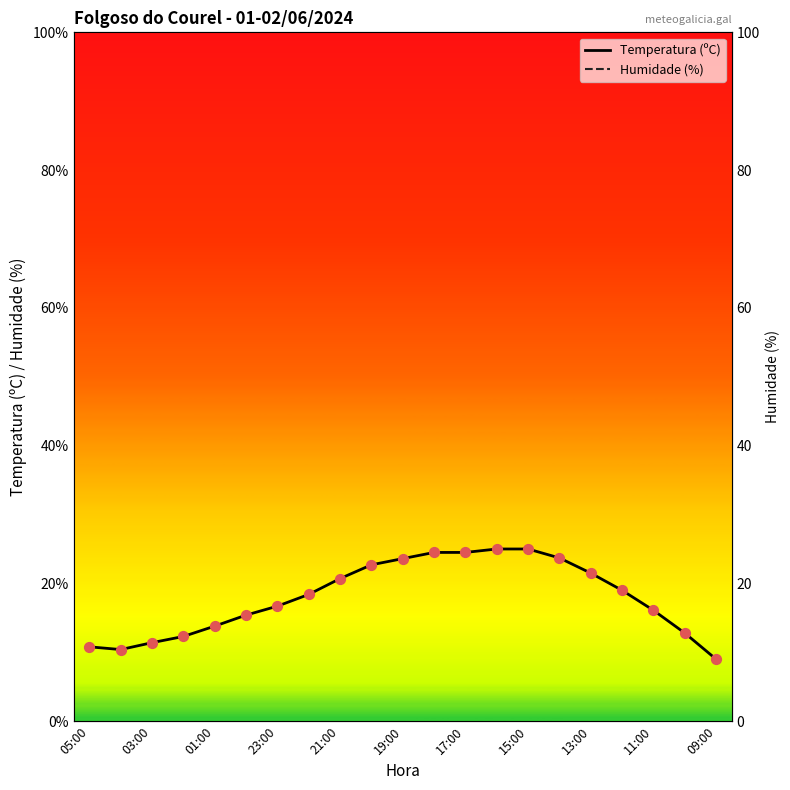

Which series has the largest Y range (max minus min)?

Humidade (%)